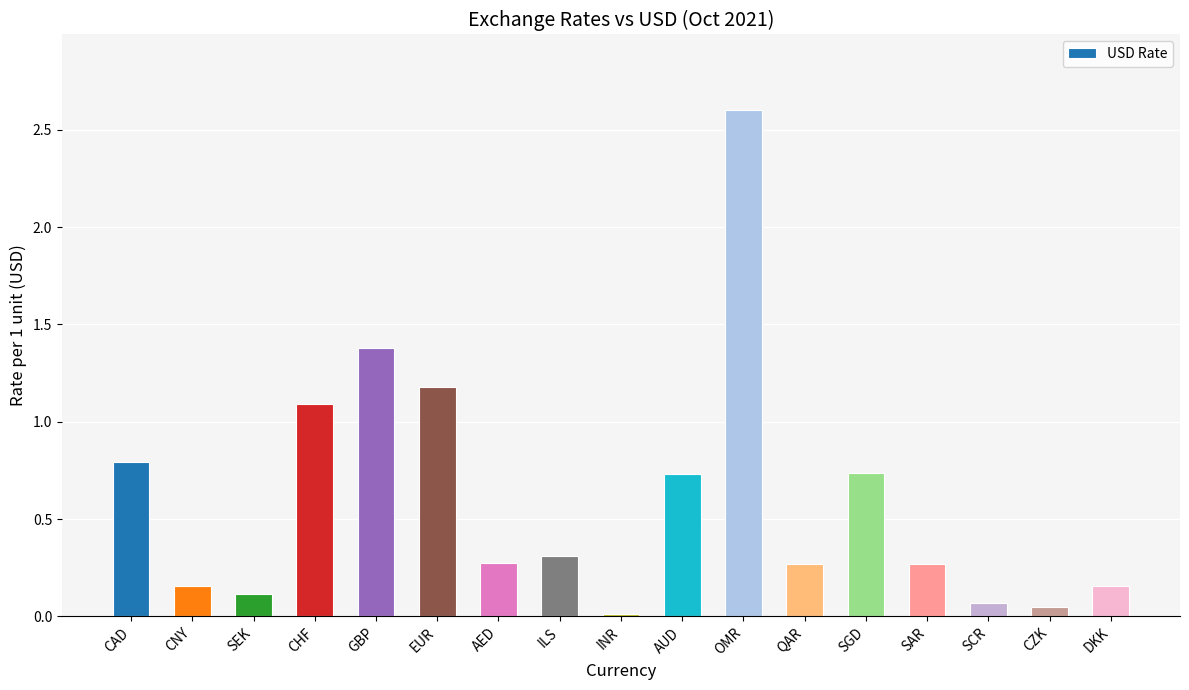

What is the difference between the values at DKK and INR?

0.1